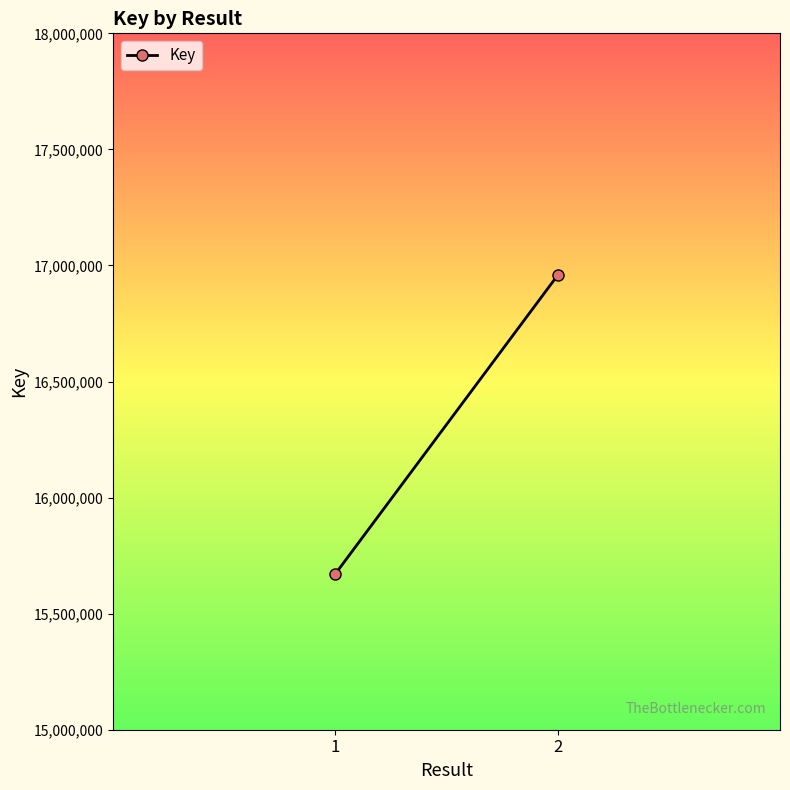

Is this an area chart (filled region under the line)?

No